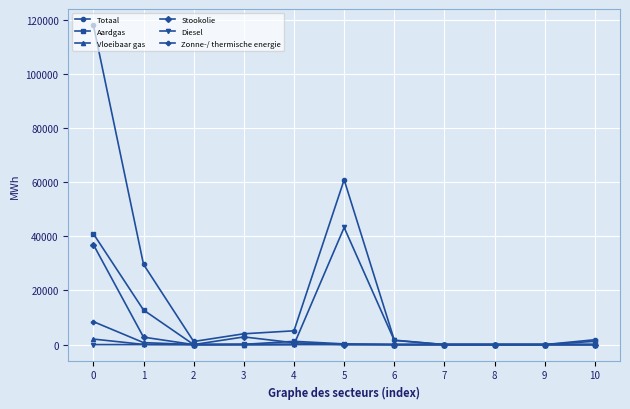

What is the difference between the second highest and second lowest values in the Aardgas series?

12768.4